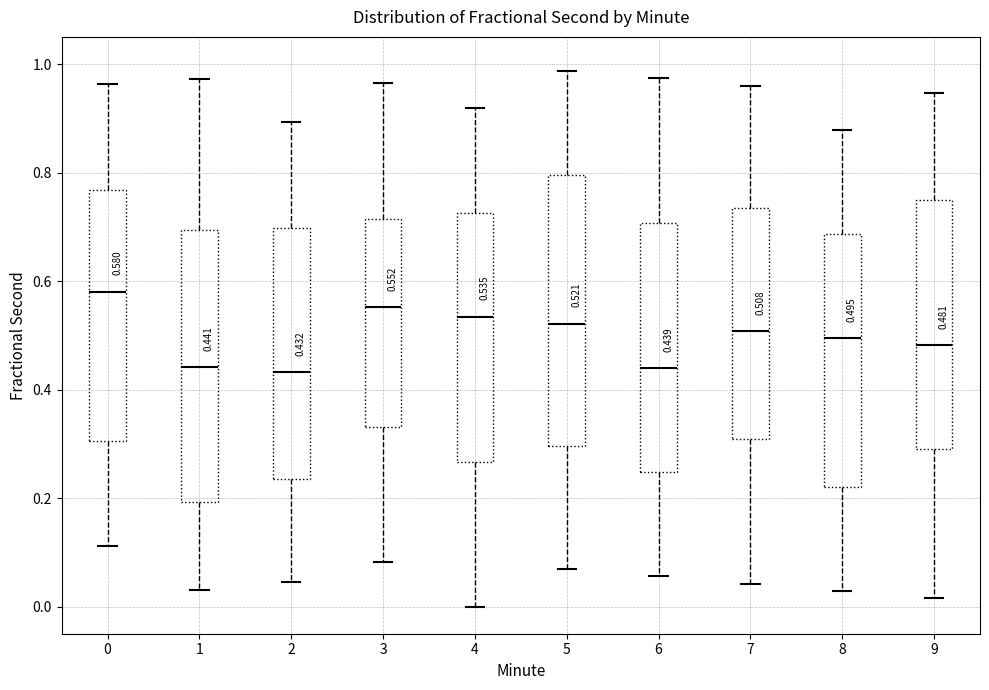

Which box has the highest median line?

0